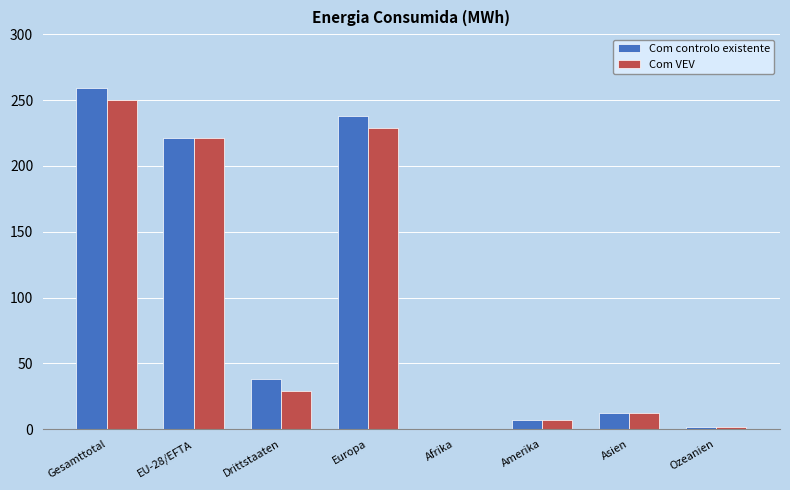

How many categories are shown in the chart?

8